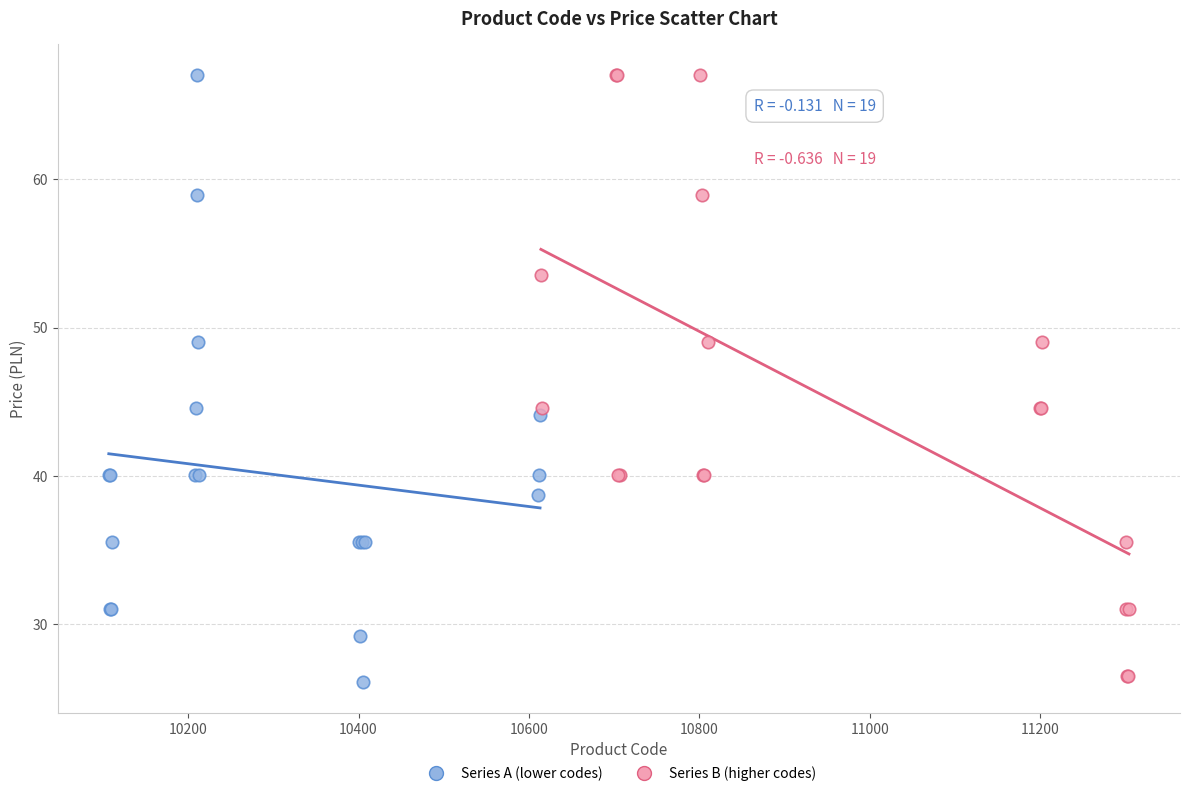

What are all the series names shown in the legend?

Series A (lower codes), Series B (higher codes)